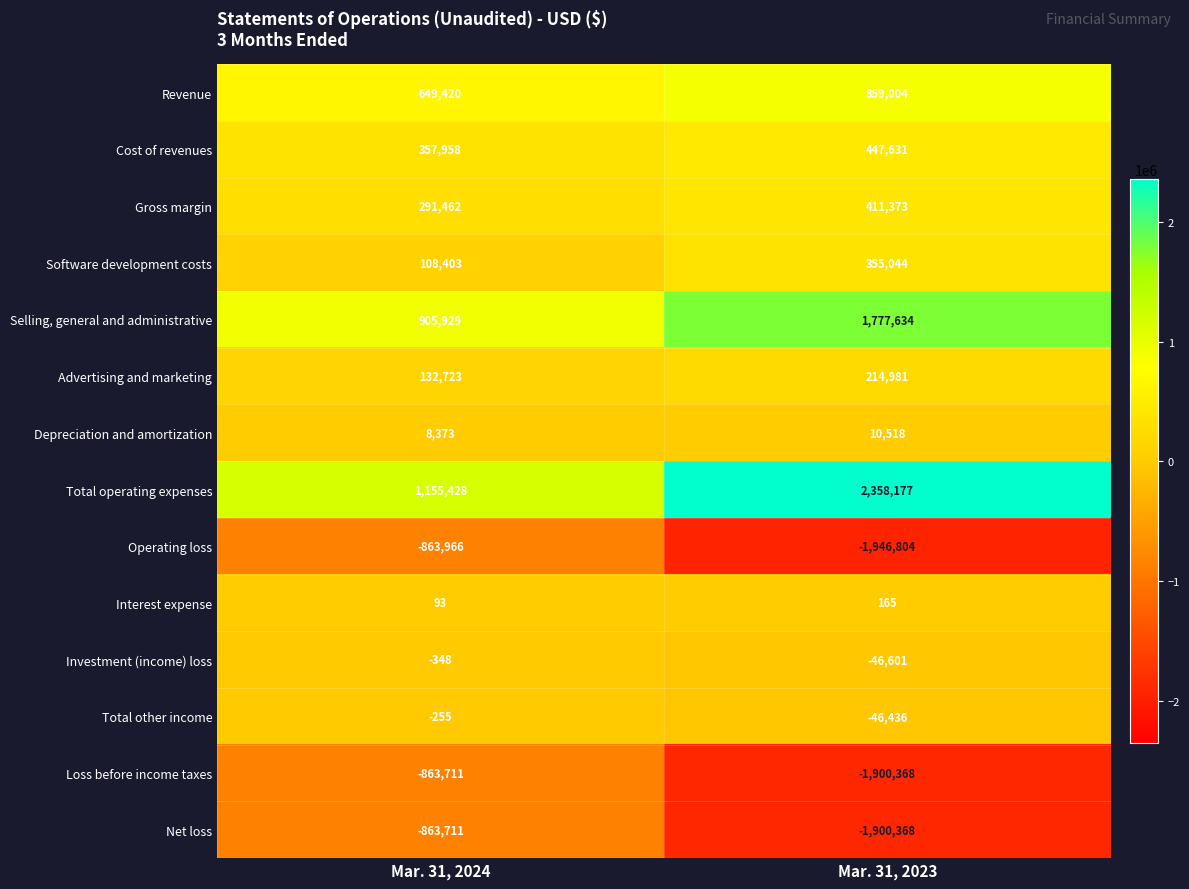

Where is Total operating expenses nearest to the value 1756802?

Mar. 31, 2024